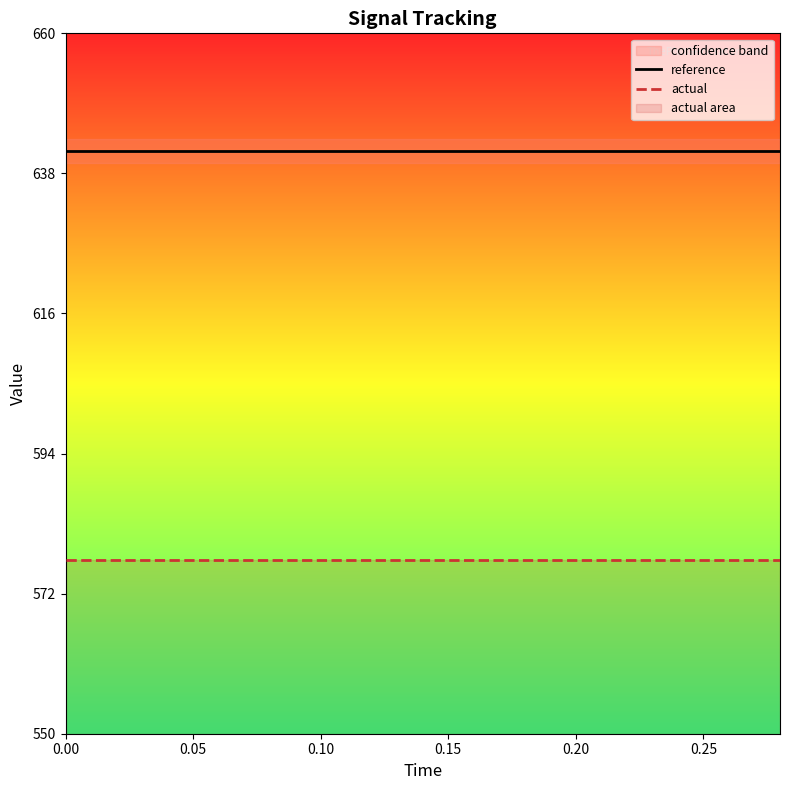

Which series has the largest range (max minus min)?

reference